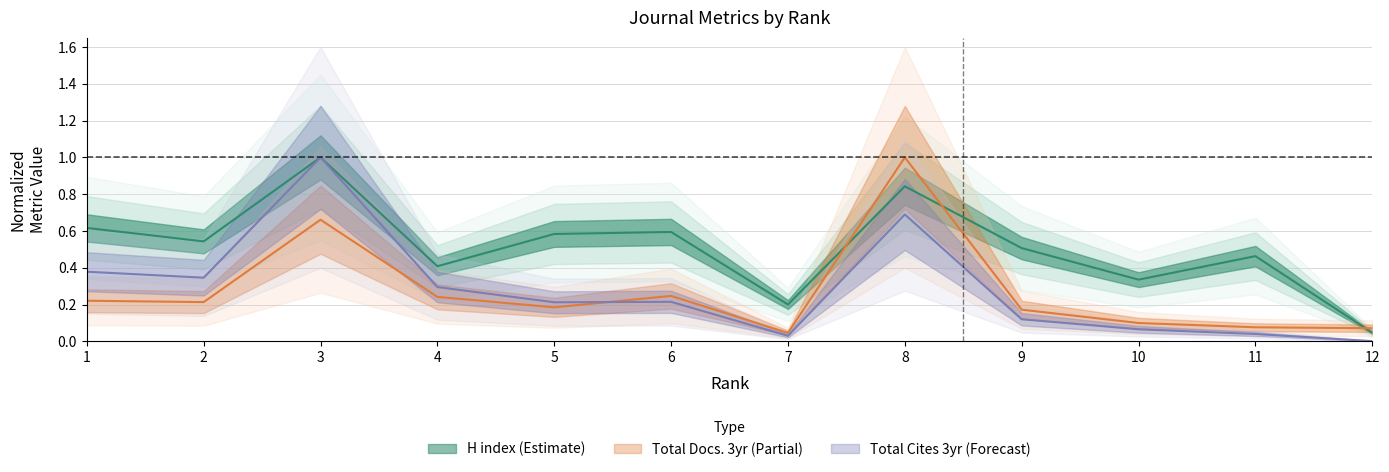

True or false: H index has more than 1 points higher than both neighbors.

True